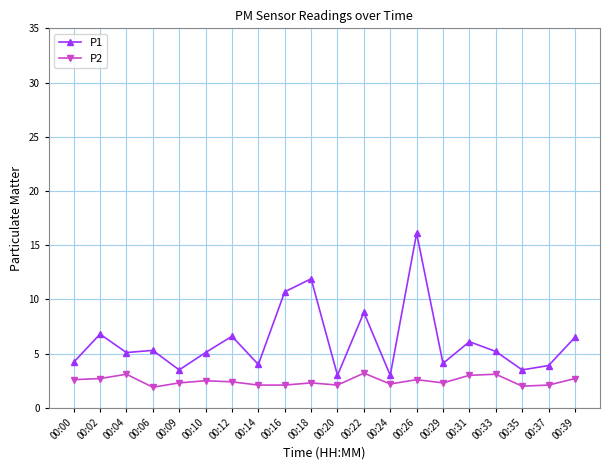

Which series changed the most between 00:12 and 00:16?

P1